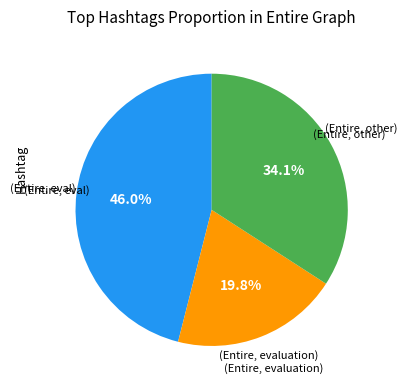

Does any single category account for the majority?

No